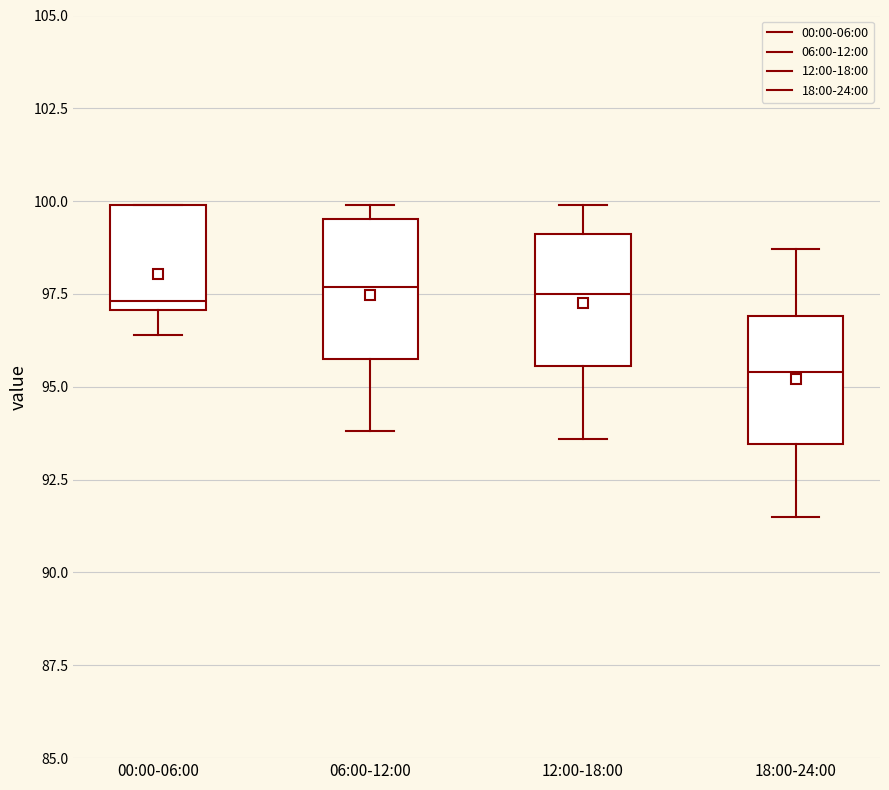

Where is the upper edge of the box for 00:00-06:00 on the y-axis? The values are not printed on the chart, so give them approximately, as read against the axis.

100.0